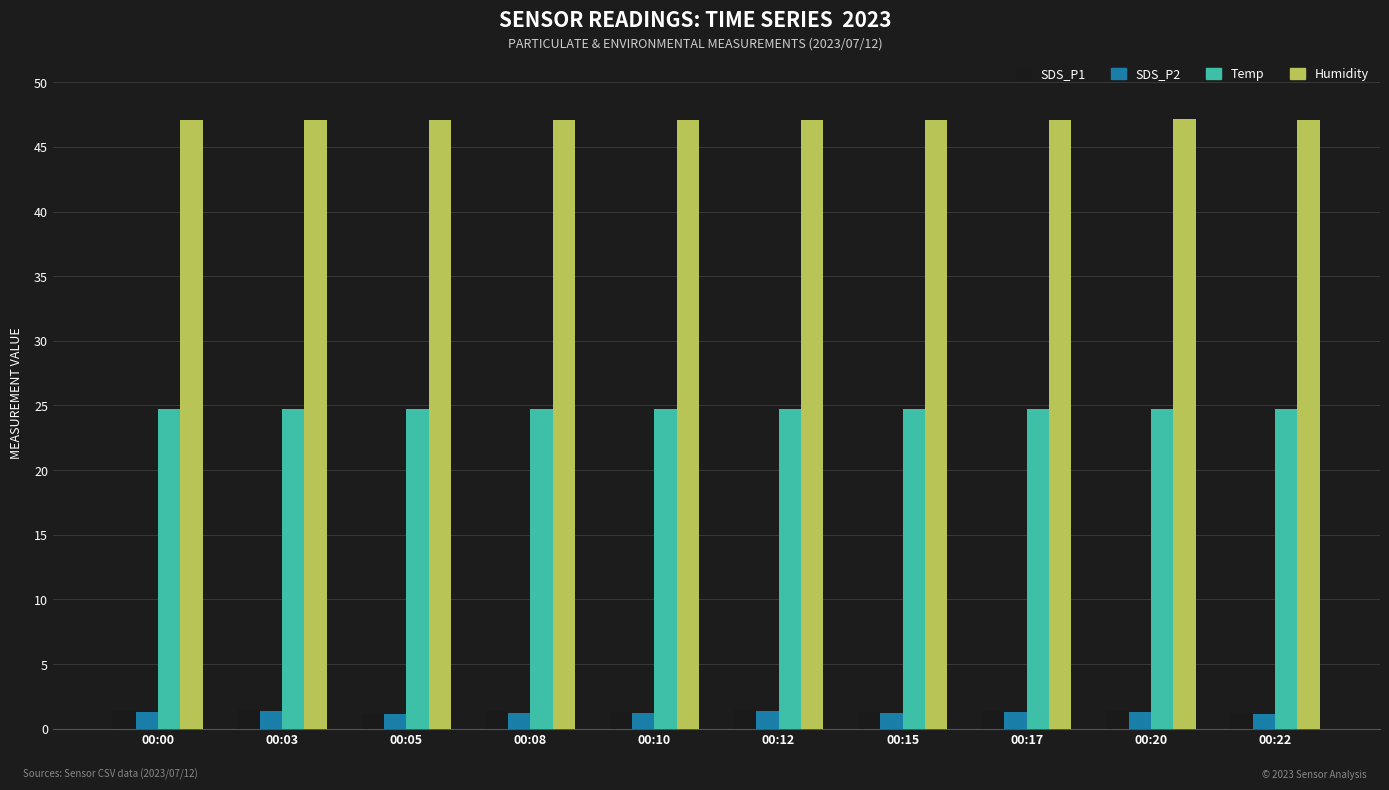

What is the spread (max minus min) of values at 00:08?

45.9